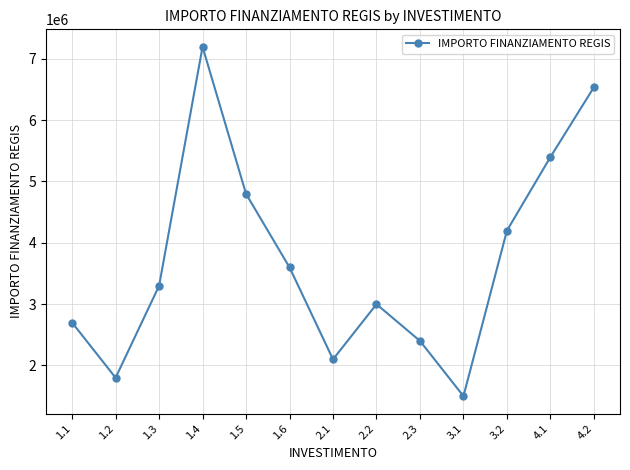

How many points are higher than both their immediate neighbors (excluding endpoints)?

2